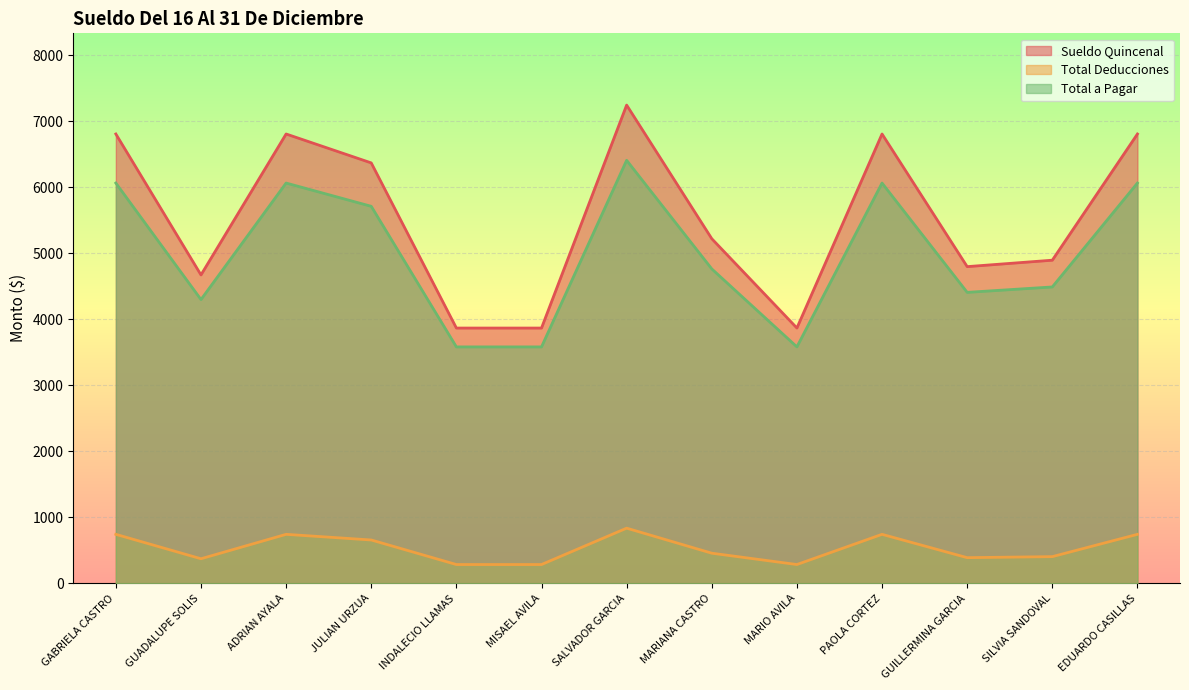

How many lines are shown in the chart?

3